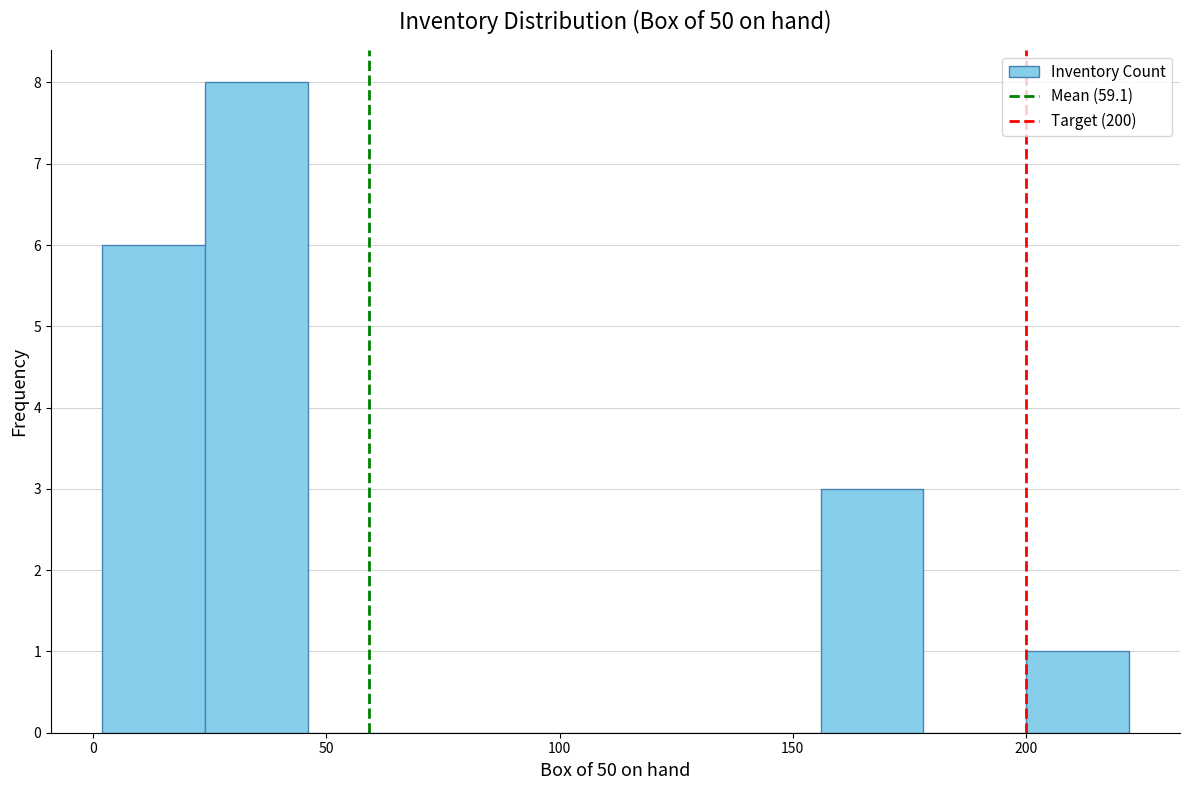

How tall is the bar that spans 200 to 222 on the x-axis? Neither the bar edges nor the heights are printed on the chart, so give them approximately, as read against the axes.

1